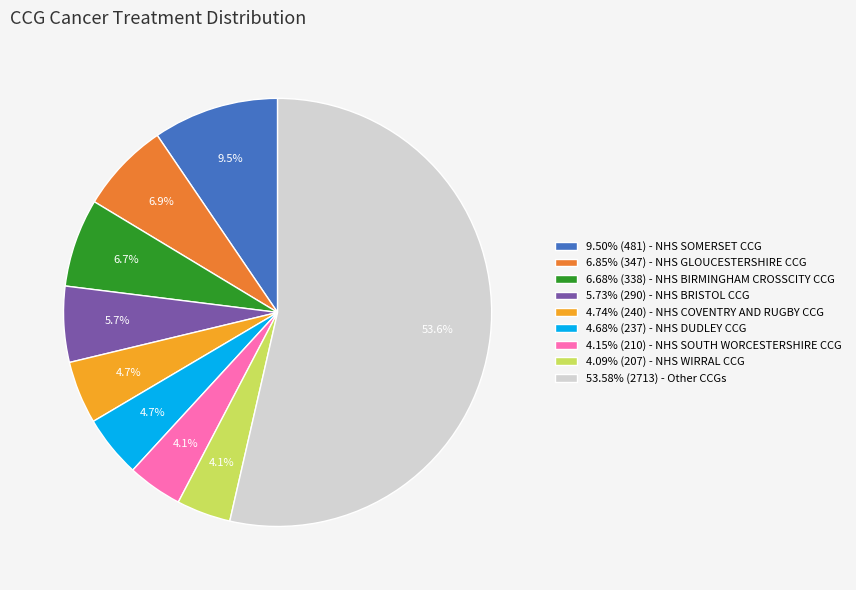

Is there a majority slice in this chart?

Yes